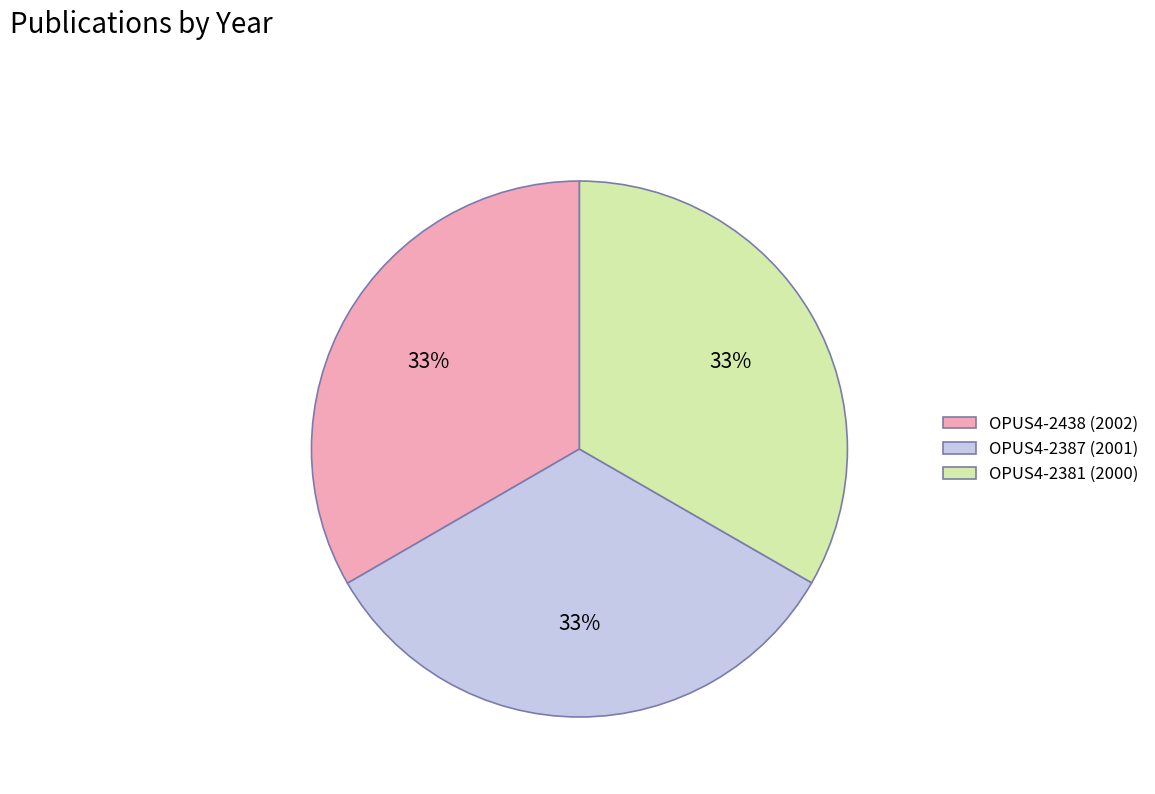

Approximately how many times larger is the value at OPUS4-2381 compared to OPUS4-2387?

1.0